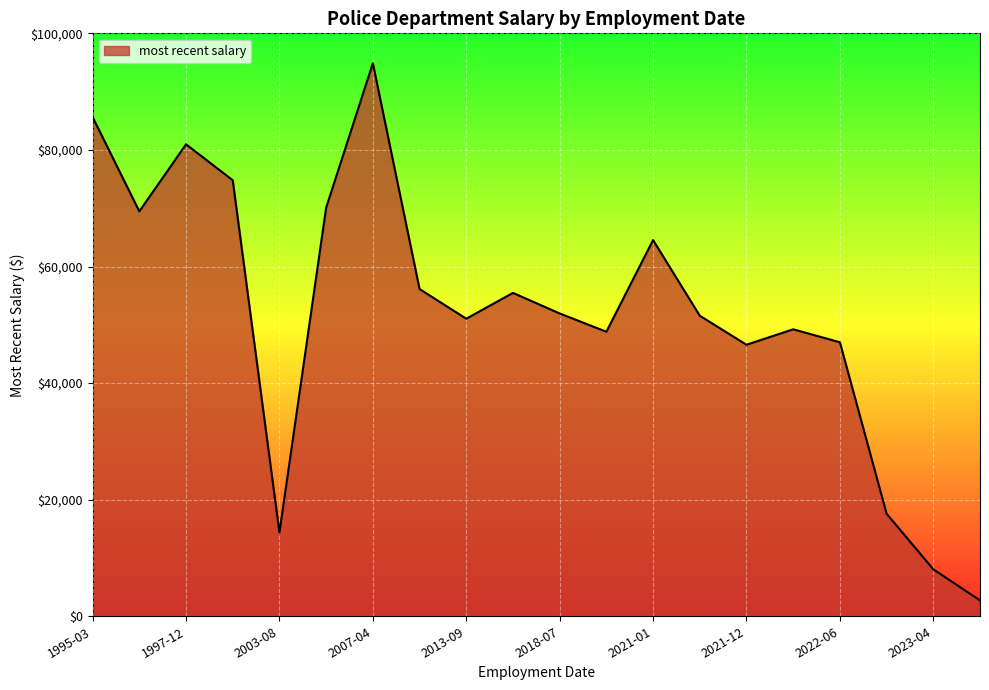

How many values are below 51944?

10